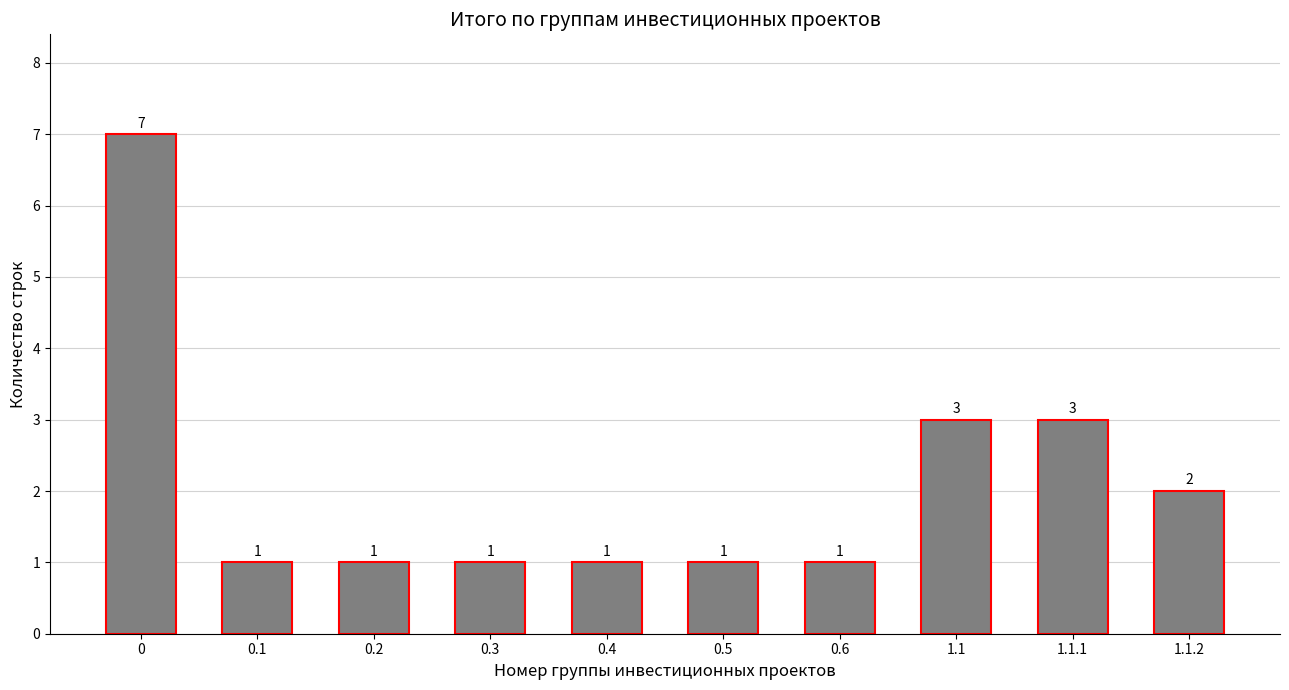

Count the values in the range 1 to 3.

9